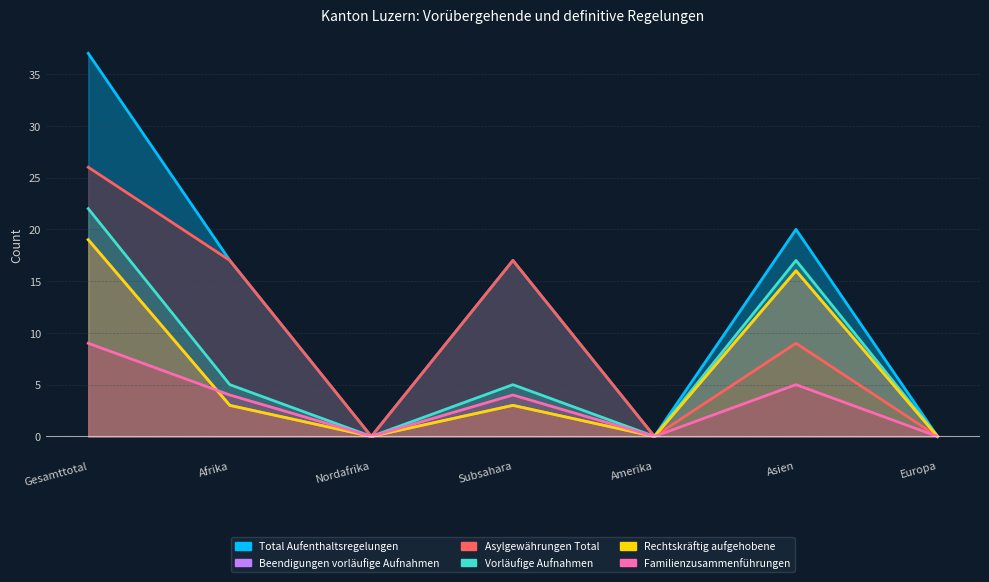

How many series are shown in this chart?

6